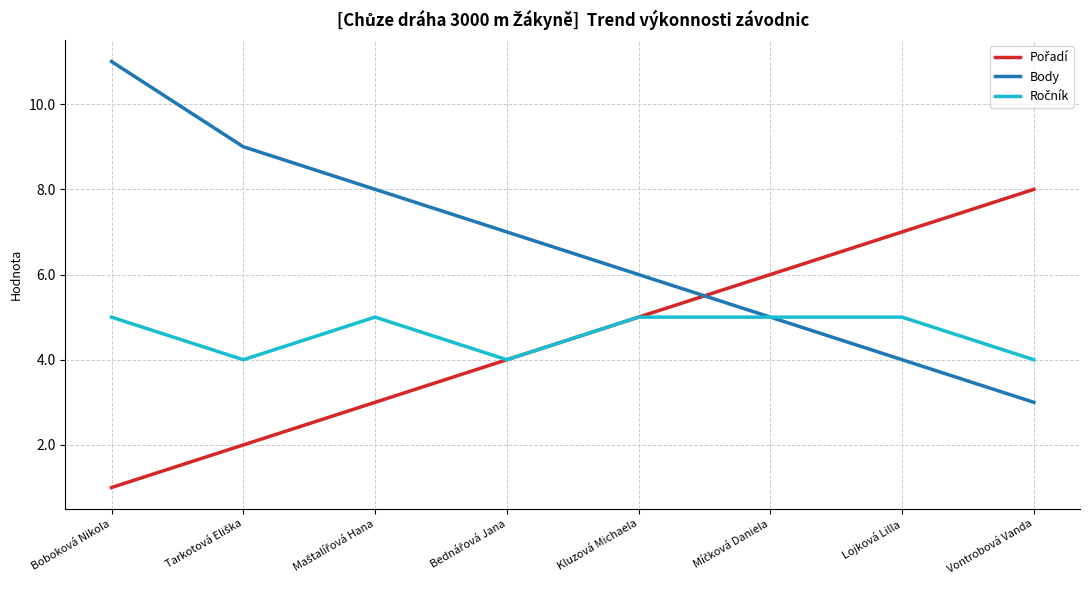

Which series has the widest spread of values?

Body